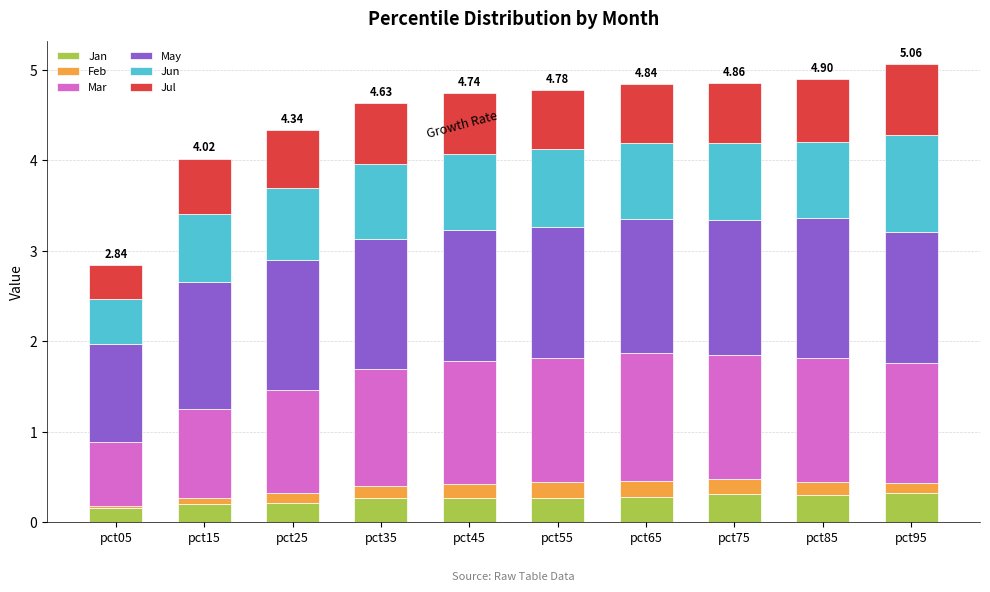

What is the sum of the Jan values at pct75 and pct65?

0.6